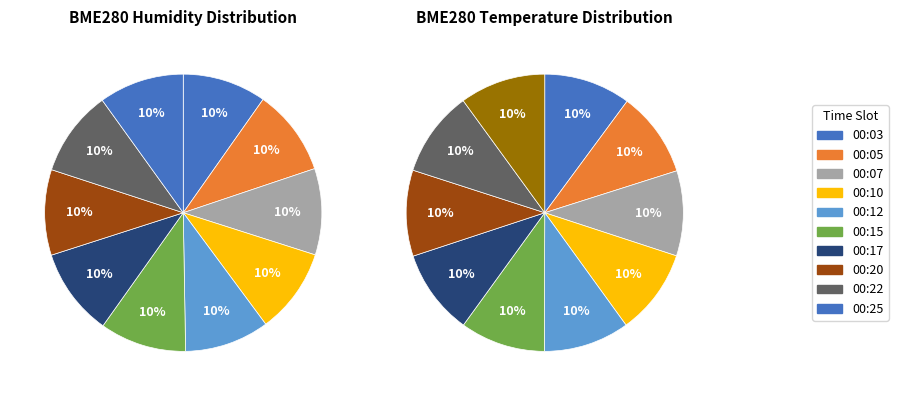

Does 00:20 account for over 50% of the chart?

No